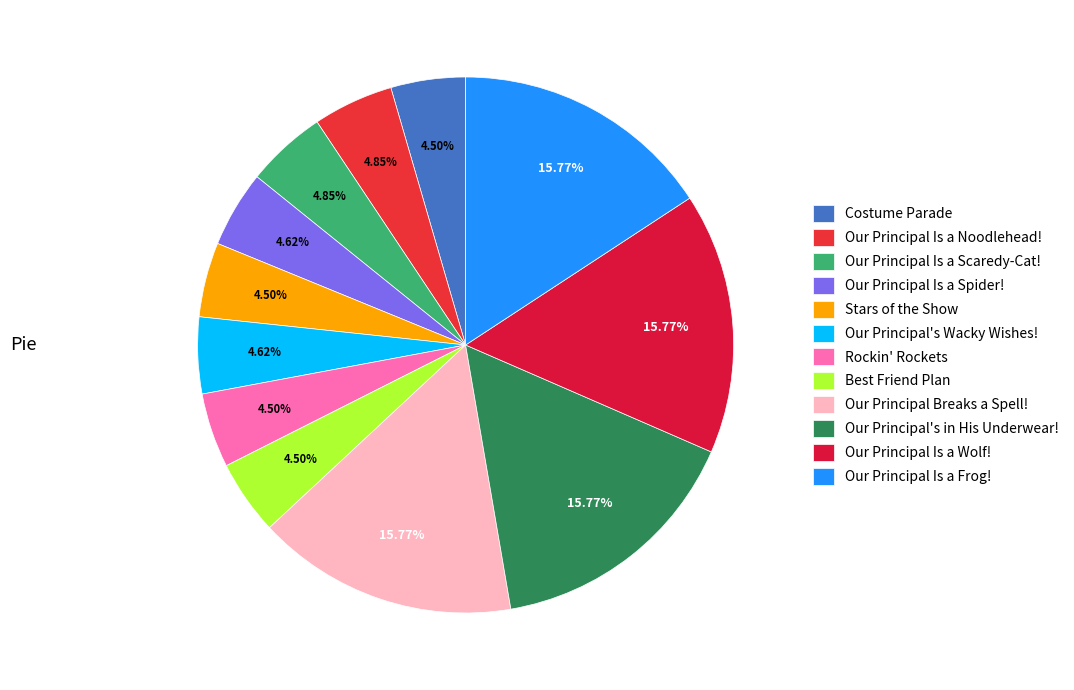

What is the change in value from Our Principal's in His Underwear! to Our Principal Is a Frog!?

-2183